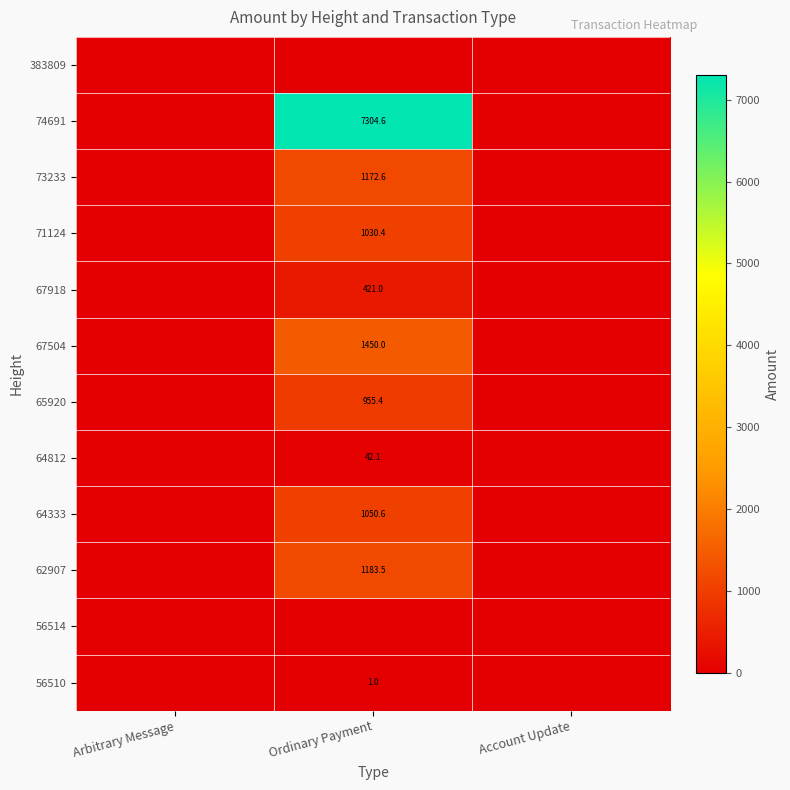

The value of 71124 at Ordinary Payment is 689.1. True or false?

False